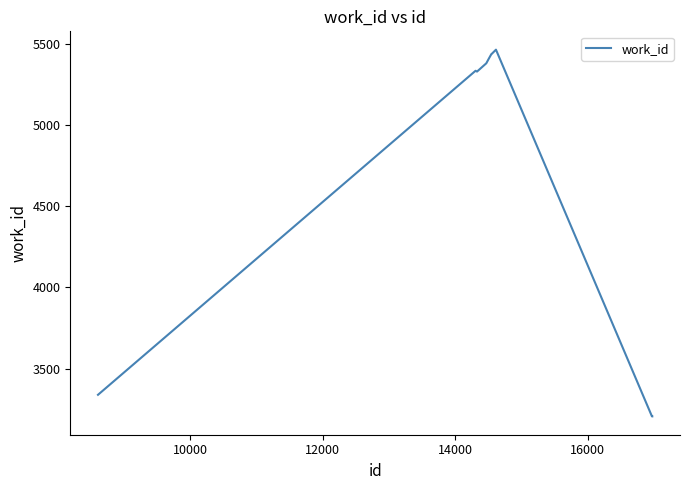

What is the difference between the maximum and minimum values?

2259